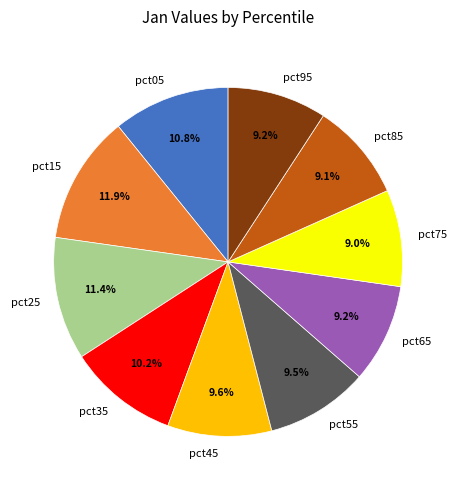

What percentage is NOT represented by pct35?

89.8%